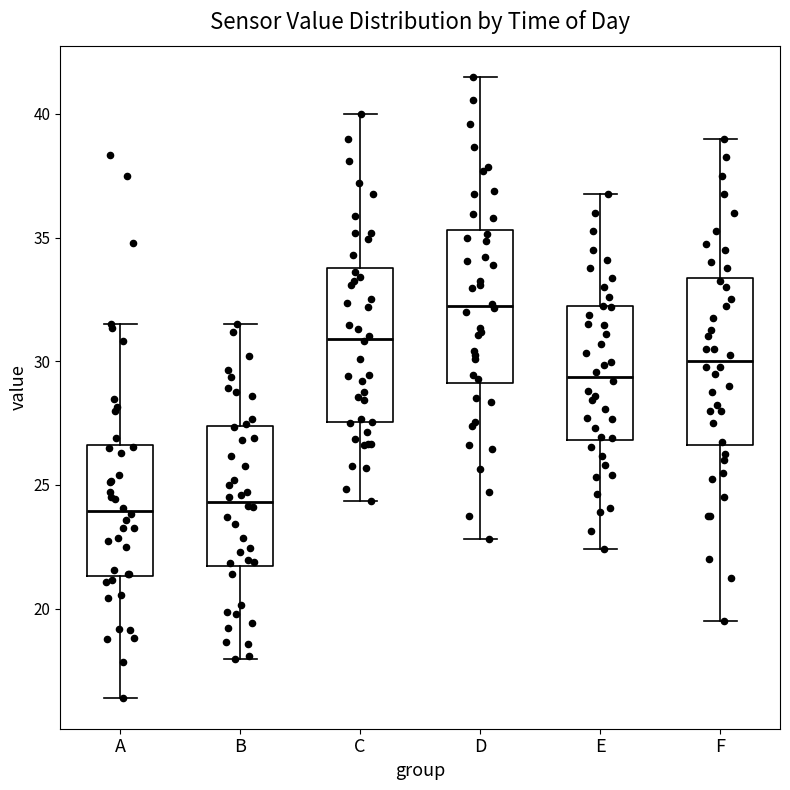

Reading left to right, transcribe this box plot: for each box, give where its median line is, the range the box spans, and where its two whiskers end, as read against the y-axis. The values are not printed on the chart, so give them approximately, as read against the axis.

A: median 24.0, box 21.5 to 26.5, whiskers 16.5 to 31.5
B: median 24.5, box 21.5 to 27.5, whiskers 18.0 to 31.5
C: median 31.0, box 27.5 to 34.0, whiskers 24.5 to 40.0
D: median 32.0, box 29.0 to 35.5, whiskers 23.0 to 41.5
E: median 29.5, box 27.0 to 32.0, whiskers 22.5 to 37.0
F: median 30.0, box 26.5 to 33.5, whiskers 19.5 to 39.0